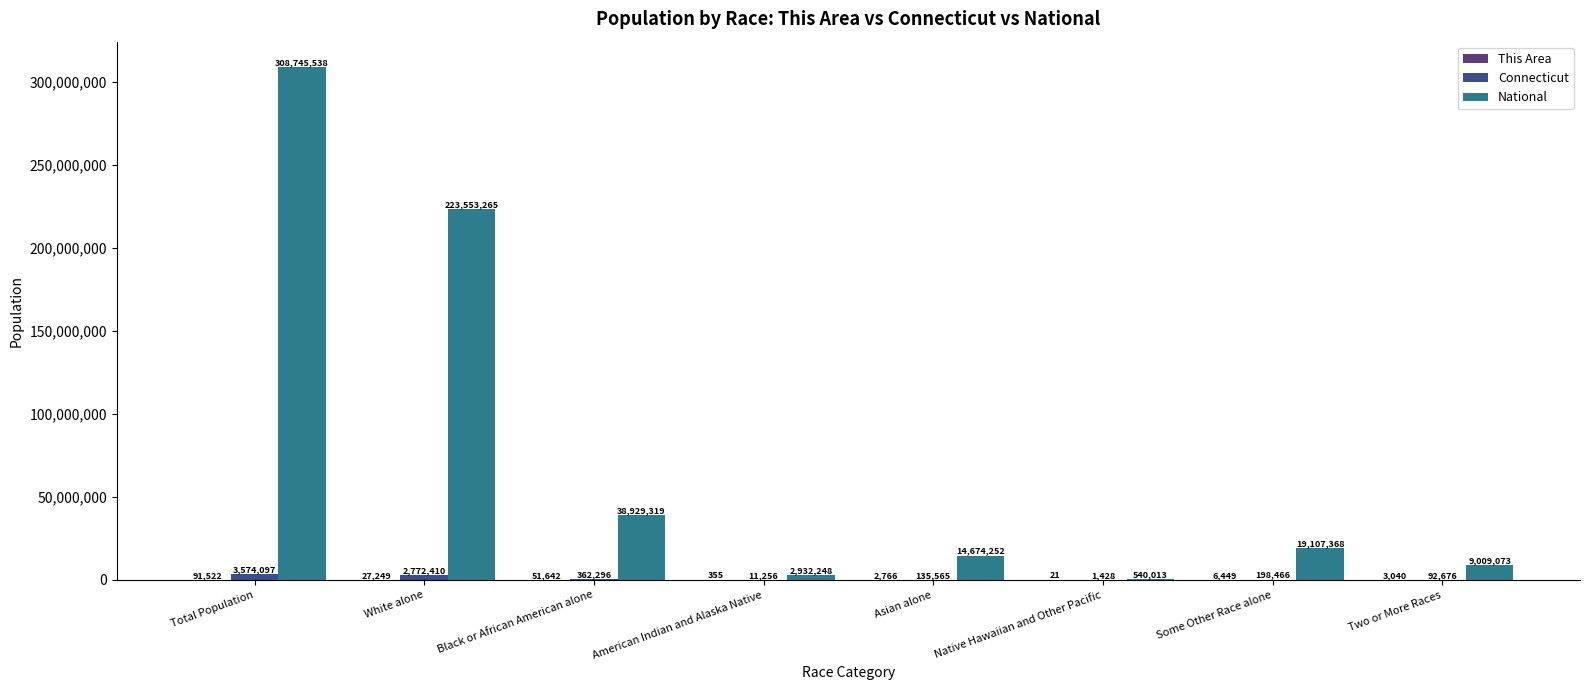

How many categories are shown in the chart?

8